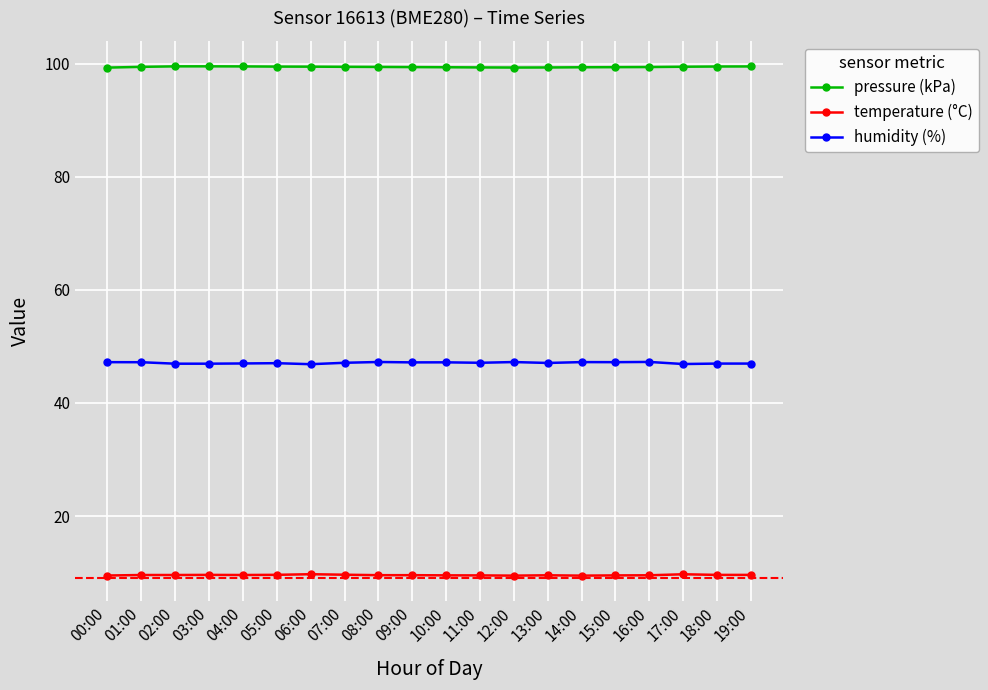

Which series has the largest total across all categories?

pressure (kPa)